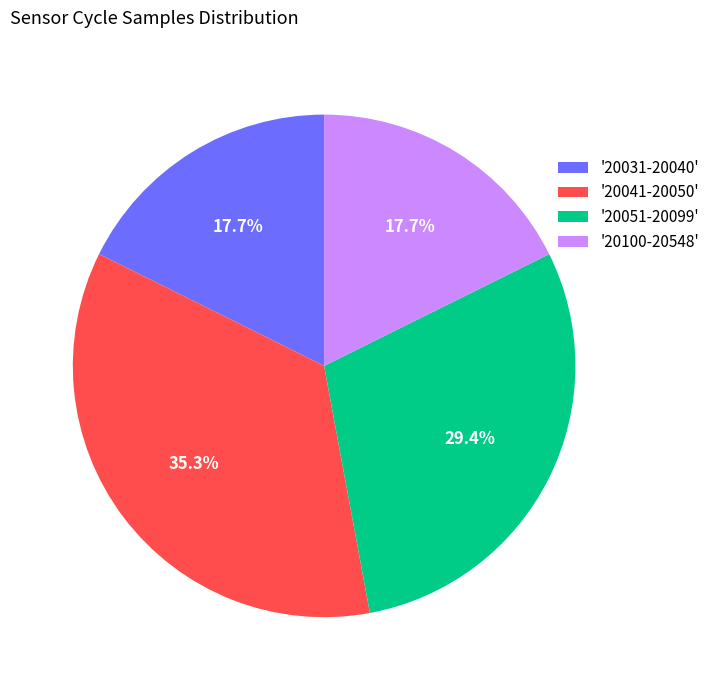

To the nearest percent, what is the average slice percentage?

25%